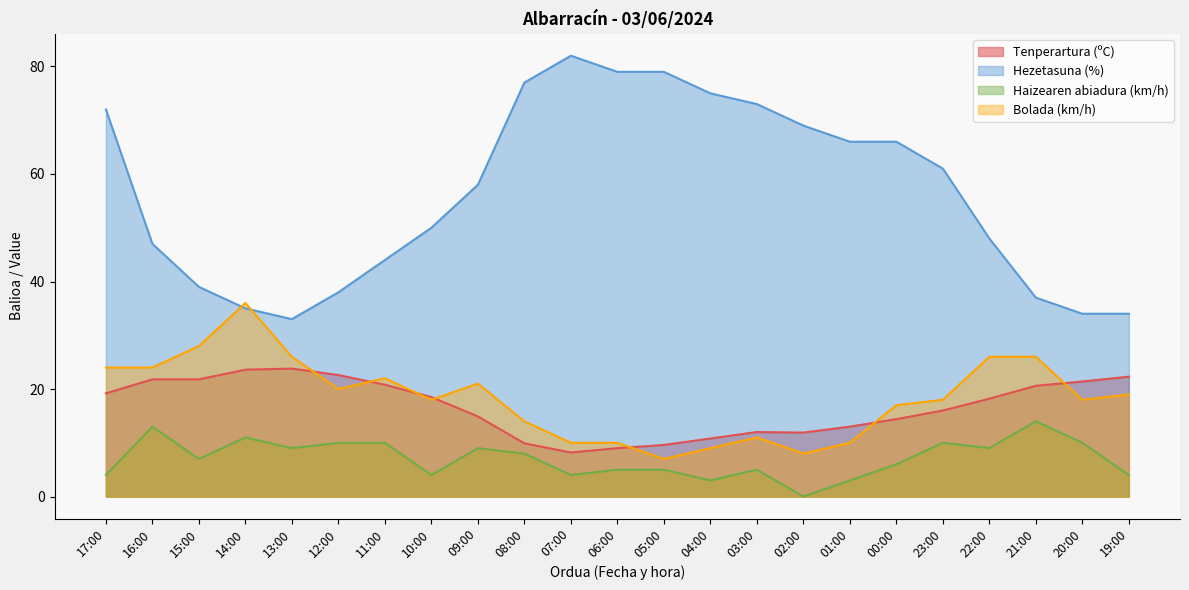

What is the label of the 11th point from the left?

07:00